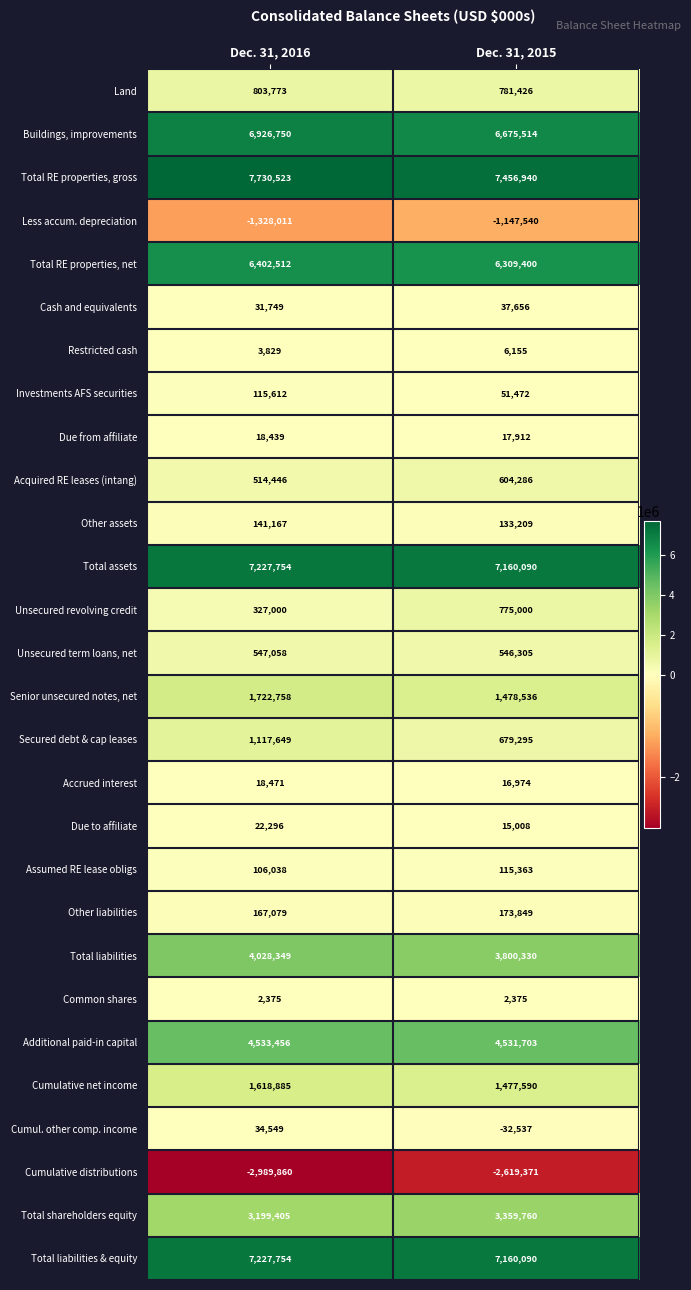

At how many categories does at least one series exceed 2566956?

2